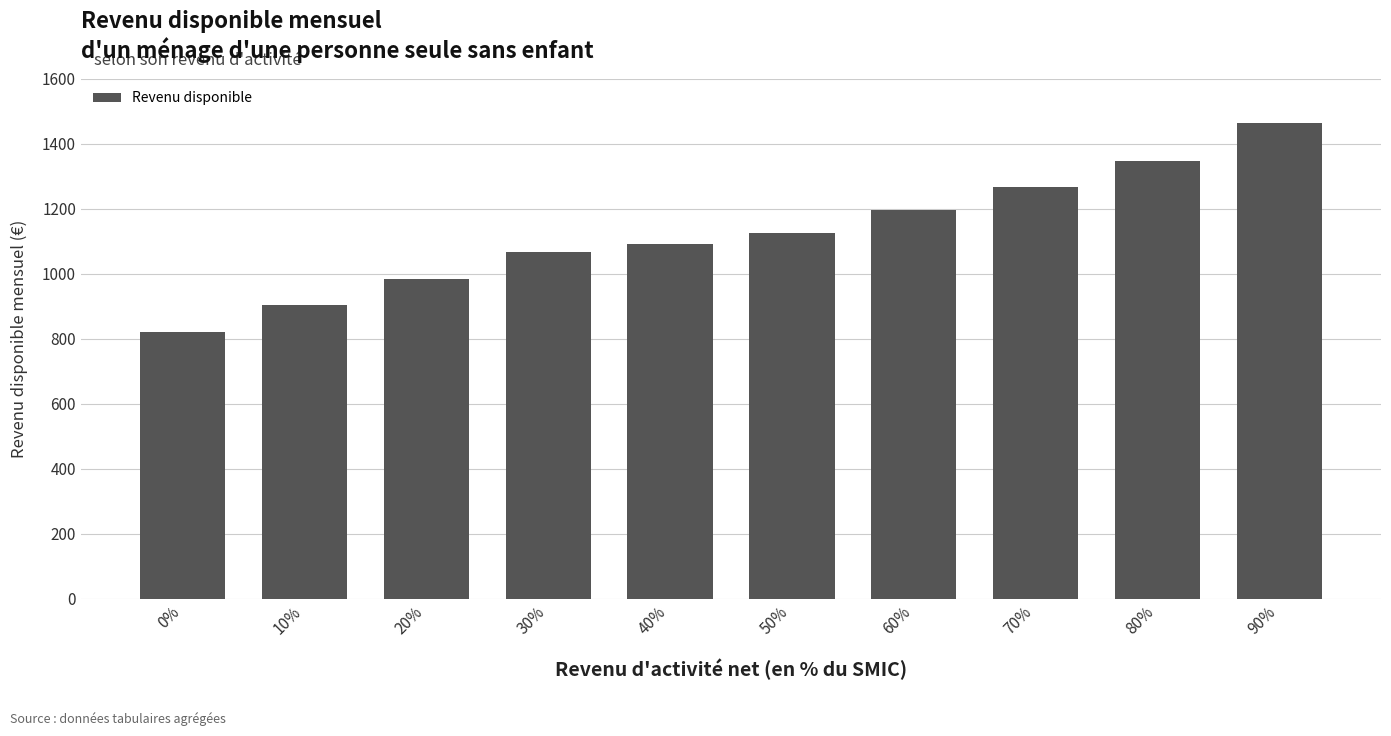

What is the ratio of the value at 80% to the value at 40%?

1.2